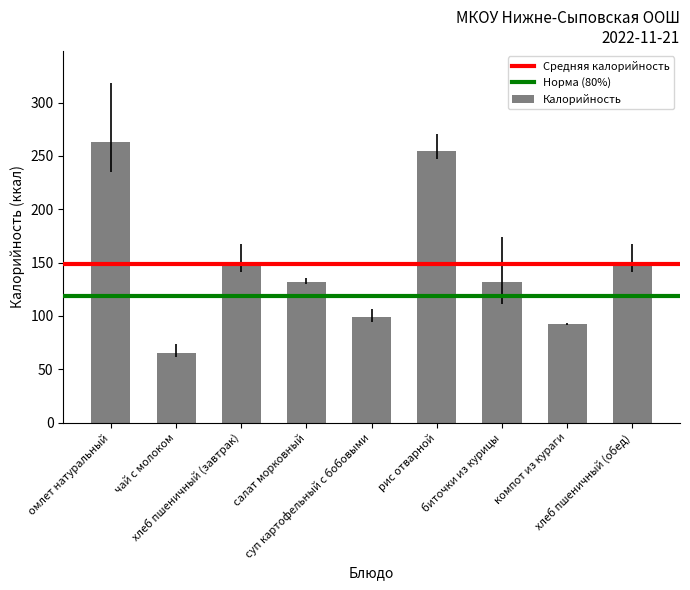

What is the minimum value shown in the chart?

65.6